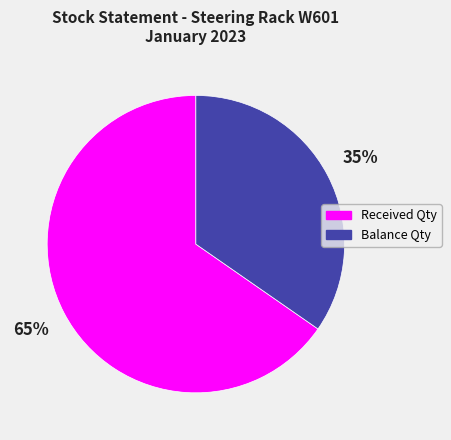

Which category has the smallest portion of the pie?

Balance Qty